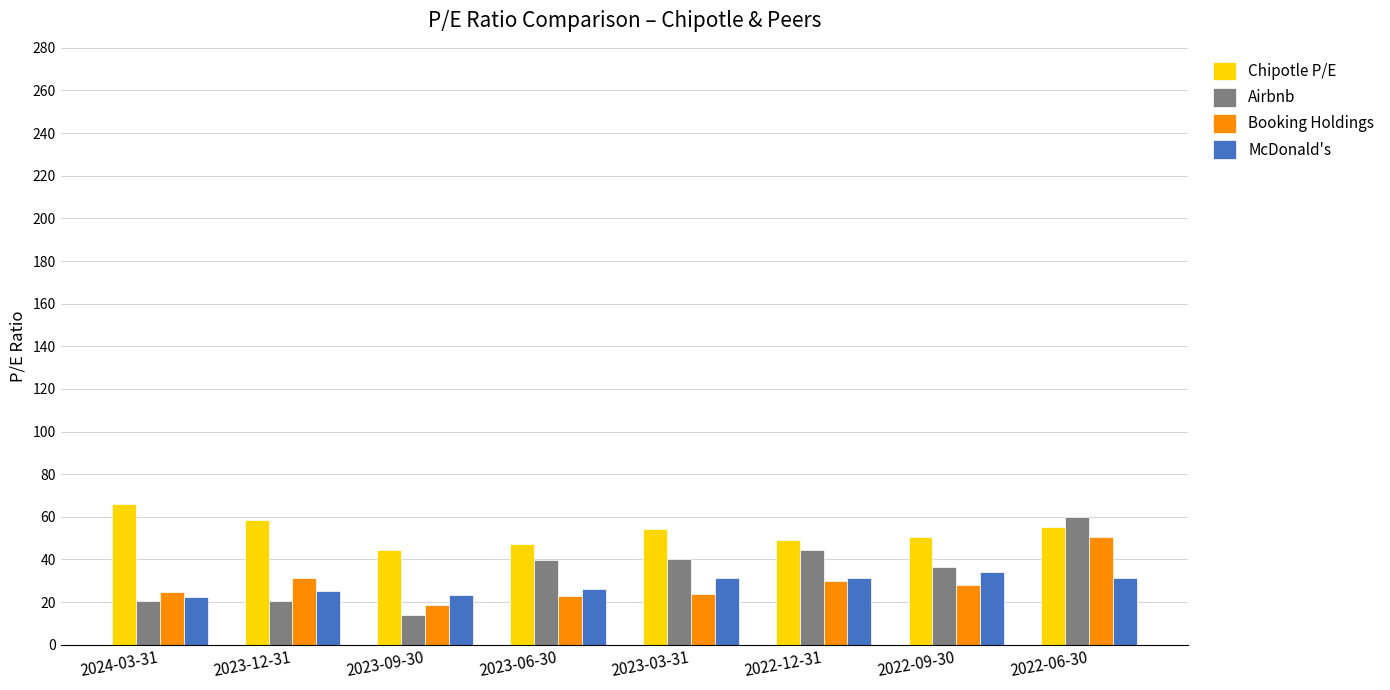

Which category has the highest value in the Booking Holdings series?

2022-06-30